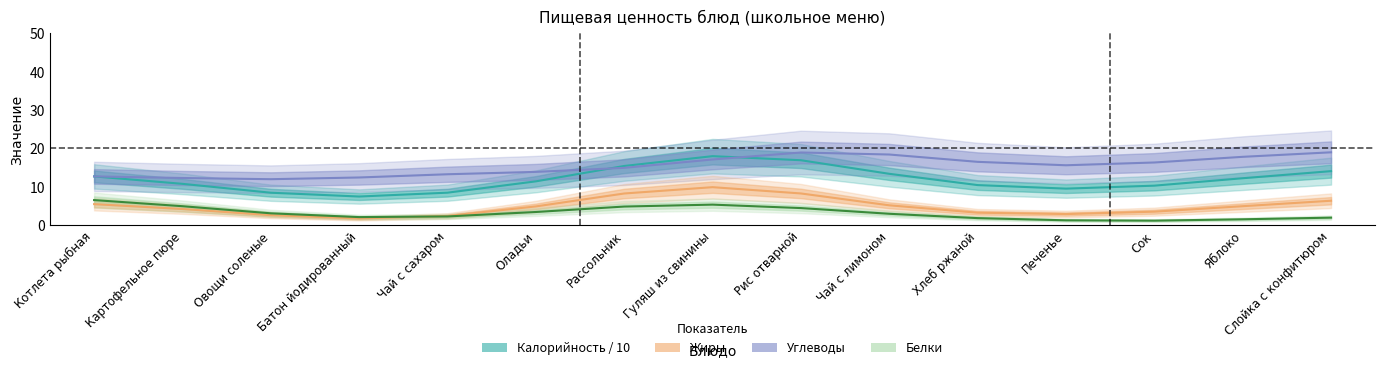

At which label is Белки closest to 3?

Чай с лимоном